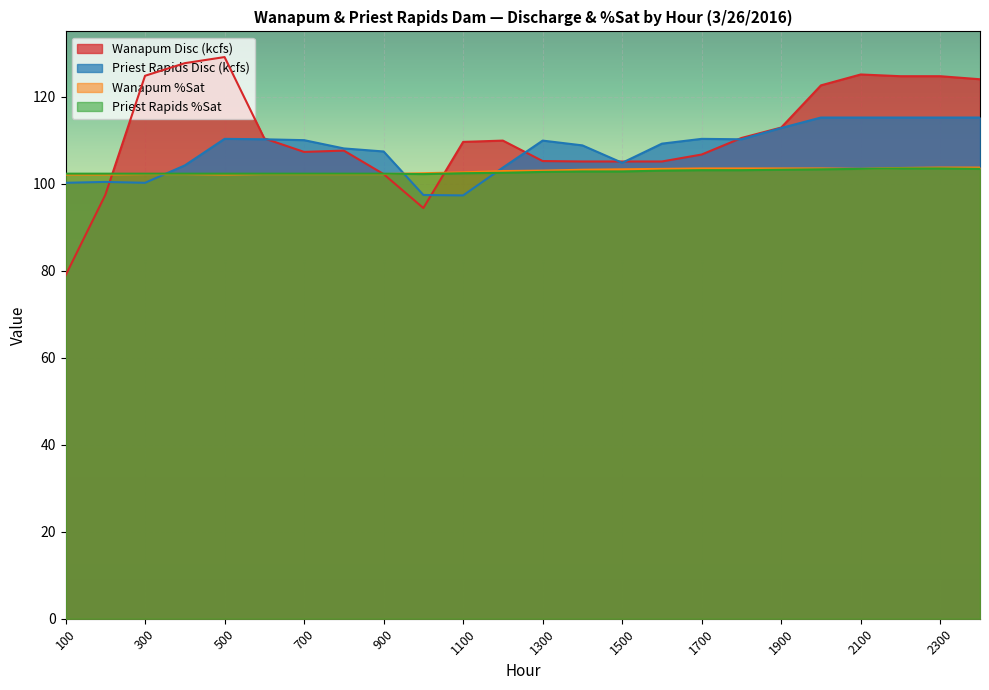

What is the approximate value of Priest Rapids %Sat at 1300?

102.7